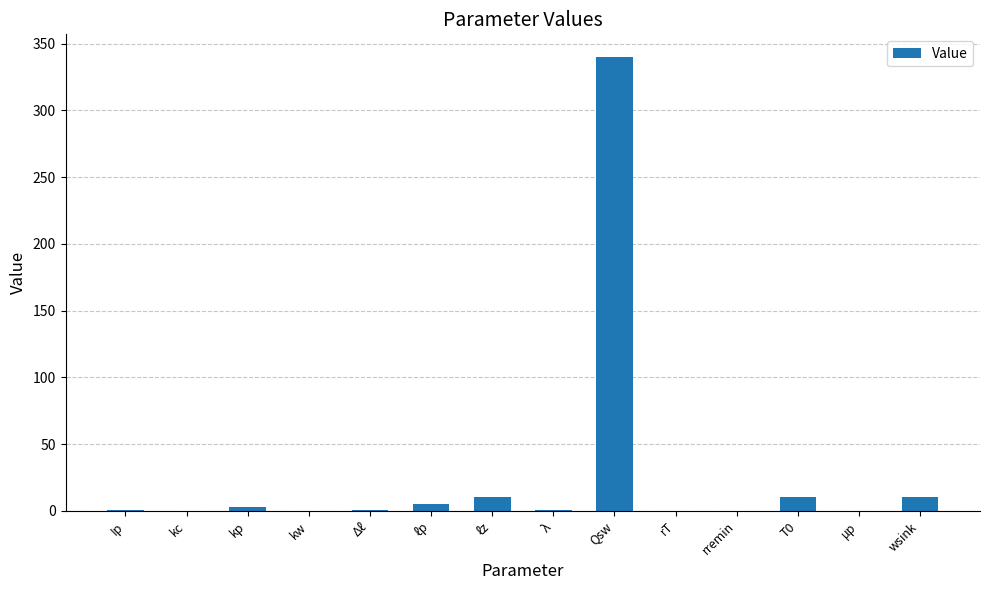

Between μp and Qsw, which is larger?

Qsw